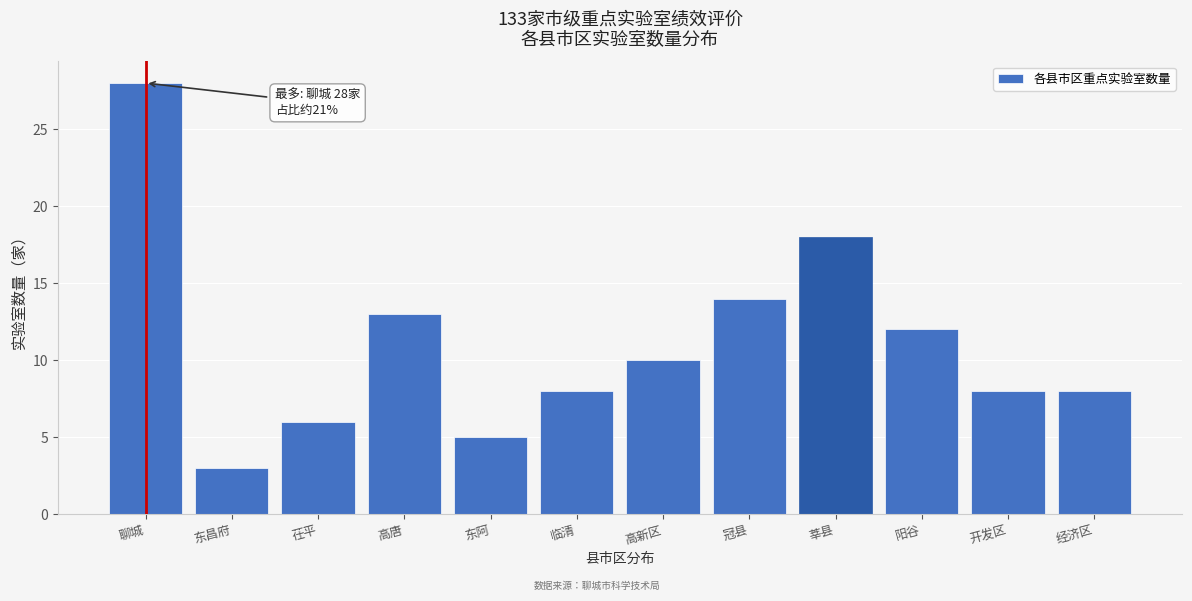

Reading right to left, list all the values displayed in this chart.

8	8	12	18	14	10	8	5	13	6	3	28